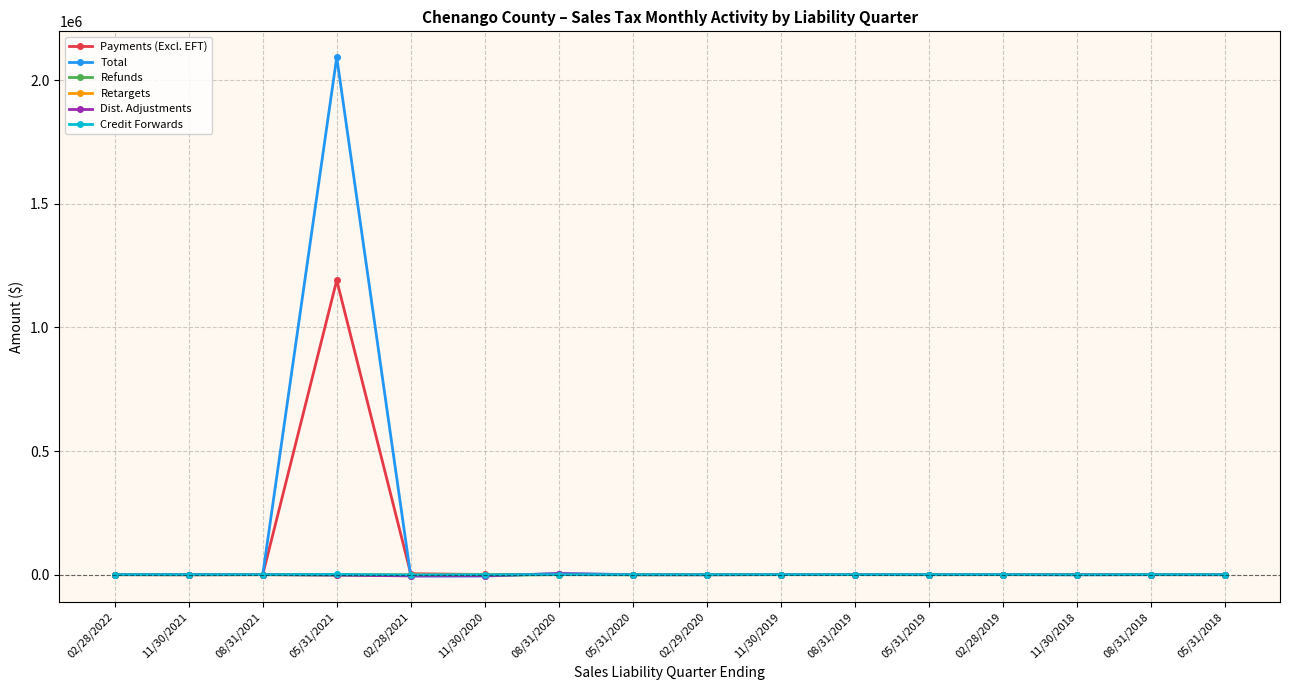

True or false: Payments (Excl. EFT) has more than 0 interior local peaks.

True